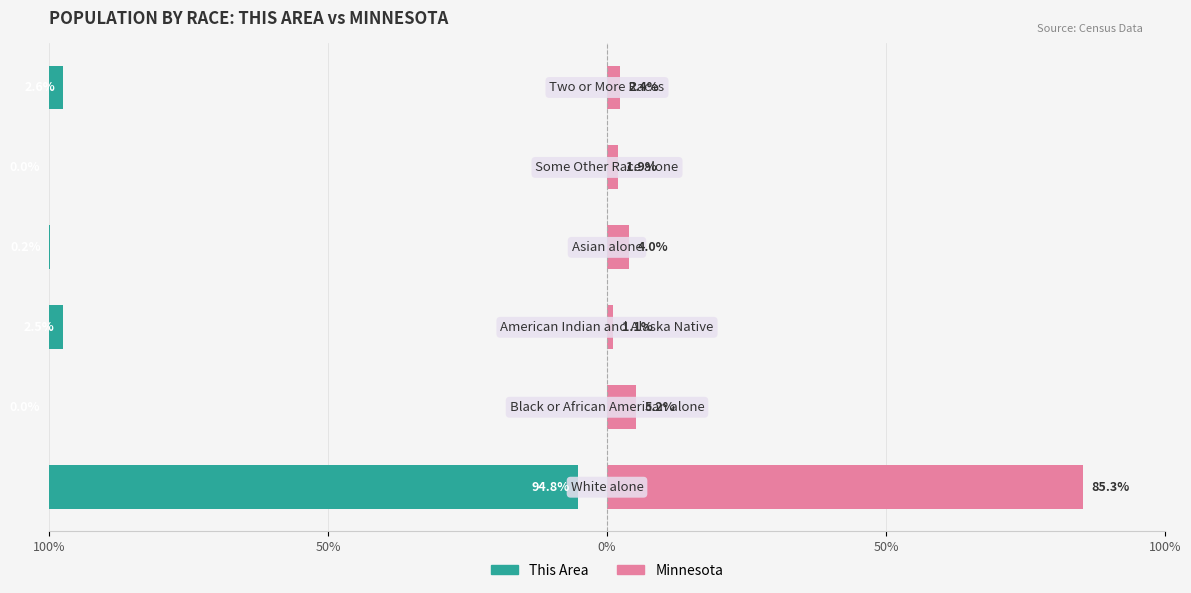

Is it true that This Area equals 0.0 at 50%?

True